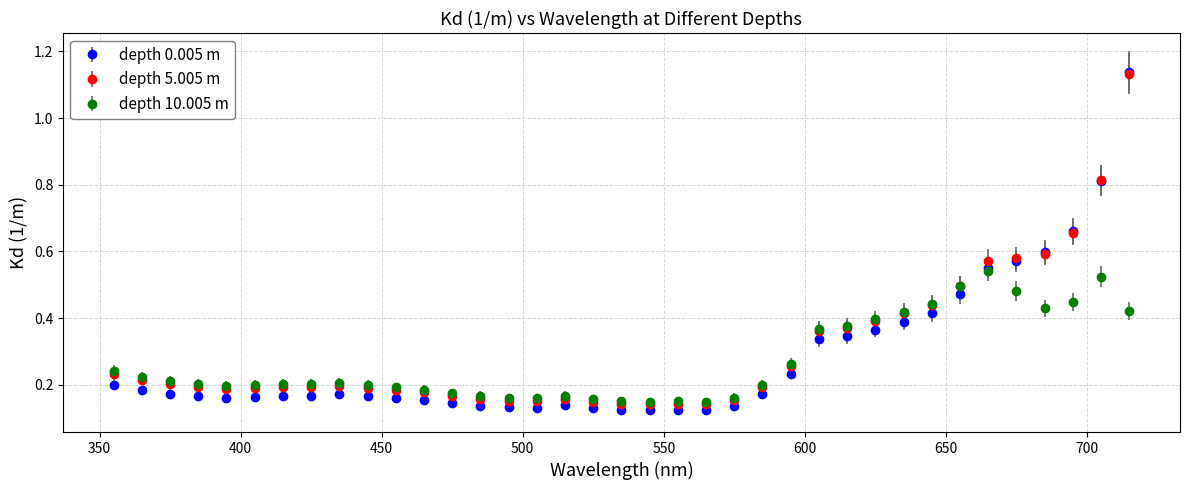

True or false: depth 0.005 m has more than 1 interior local peaks.

True